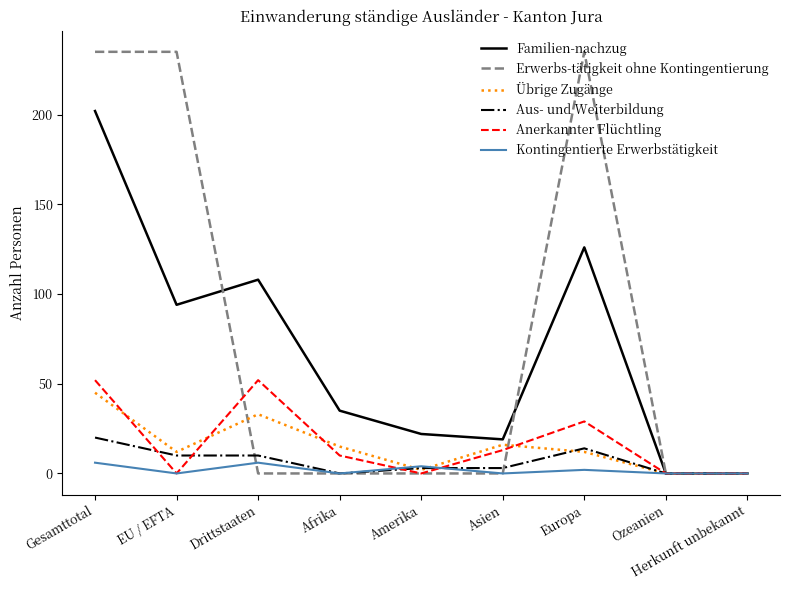

What is the maximum value shown in the chart?

235